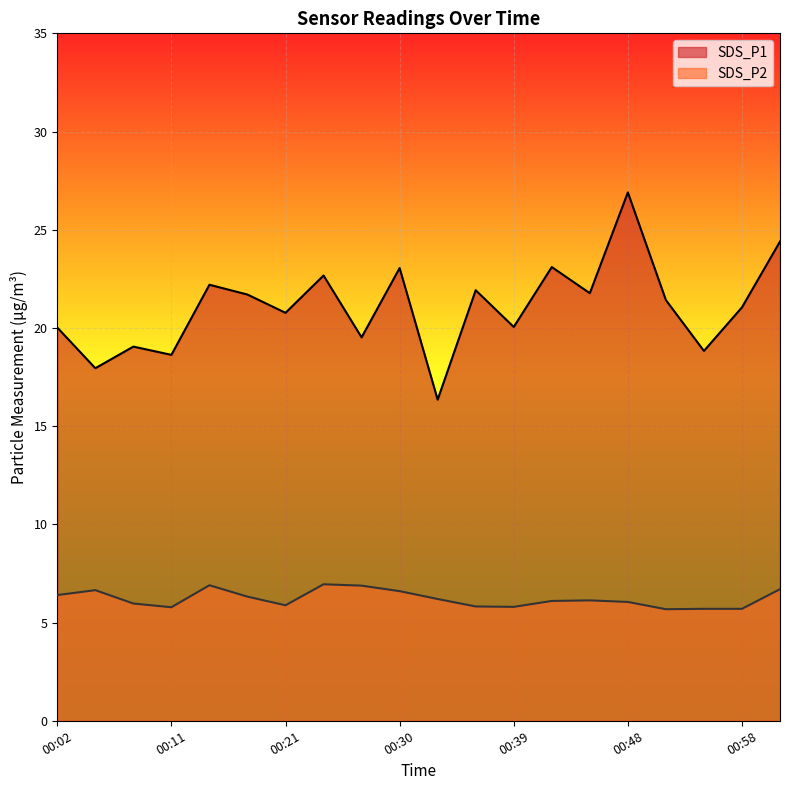

What is the sum of all SDS_P2 values?

124.2